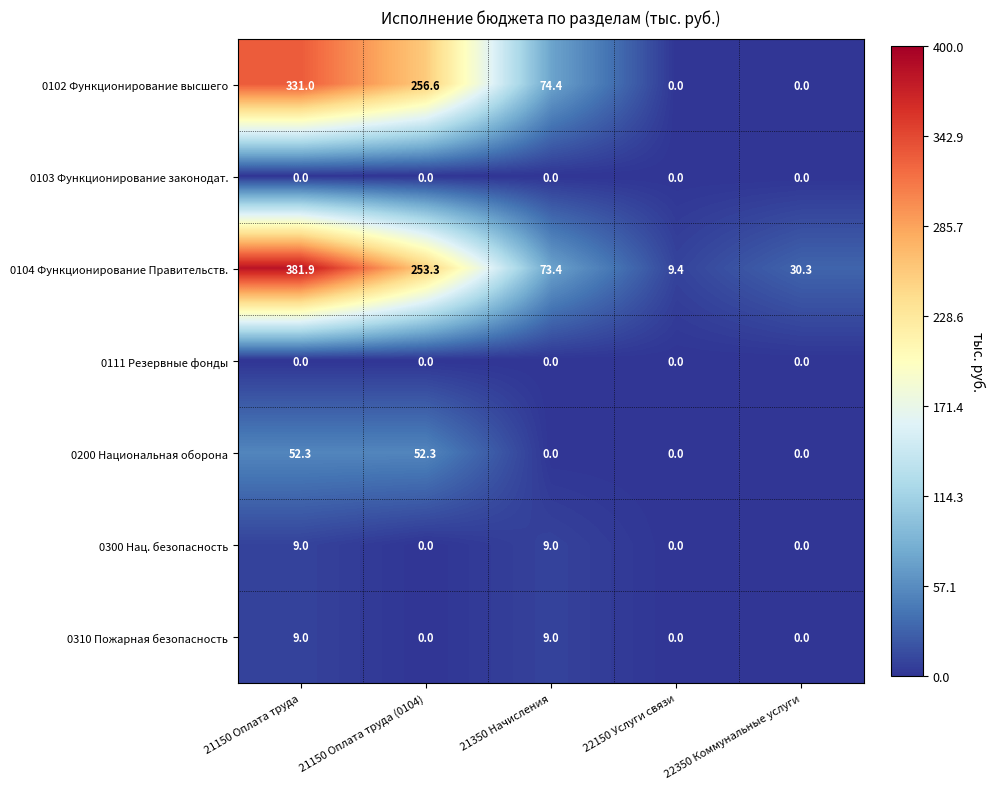

Where is 0104 Функционирование Правительств. nearest to the value 195?

21150 Оплата труда (0104)